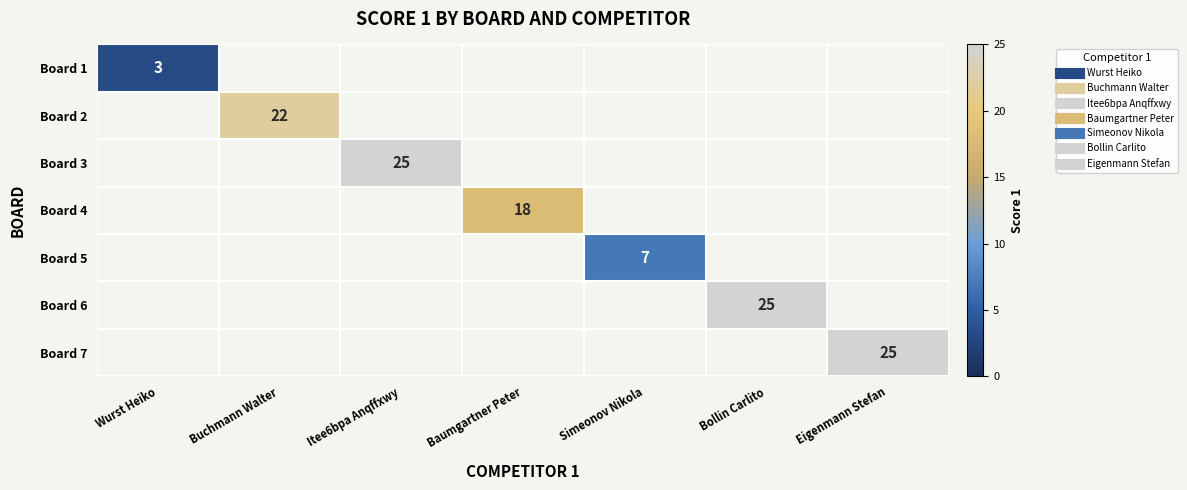

How many data points does each series have?

7